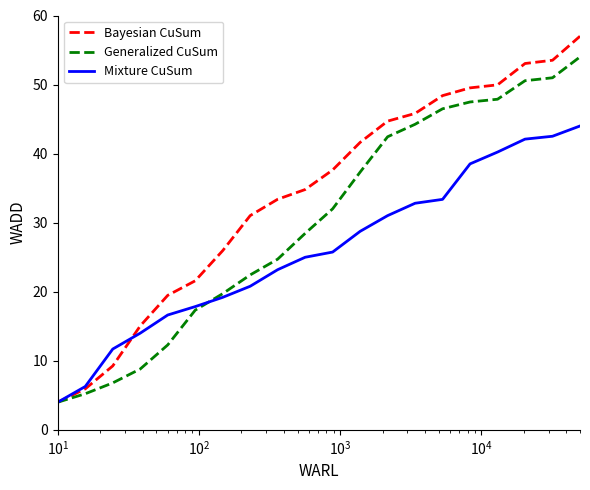

How many series are shown in this chart?

3